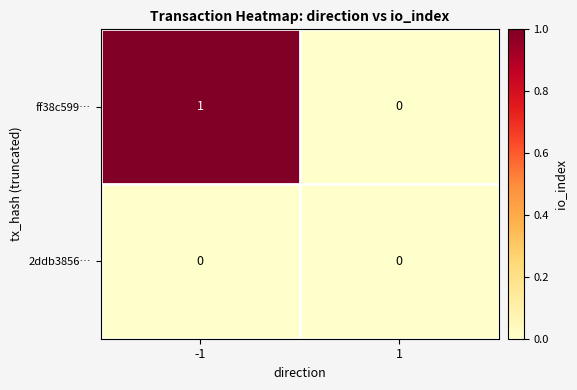

Count the number of categories in the chart.

2